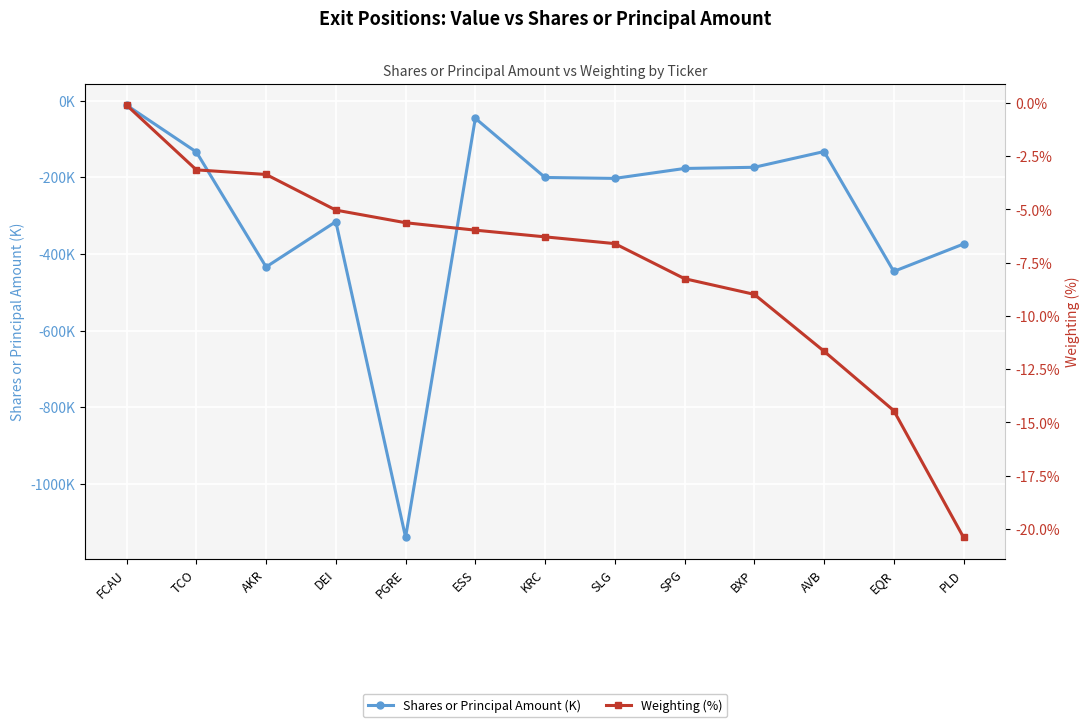

True or false: Weighting (%) and Shares or Principal Amount (K) cross at least once.

False